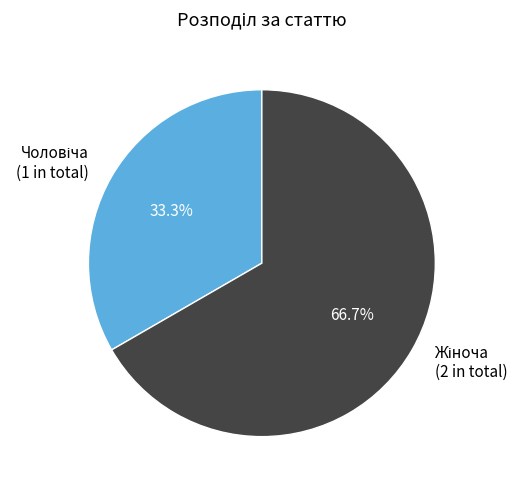

Does any single category account for the majority?

Yes